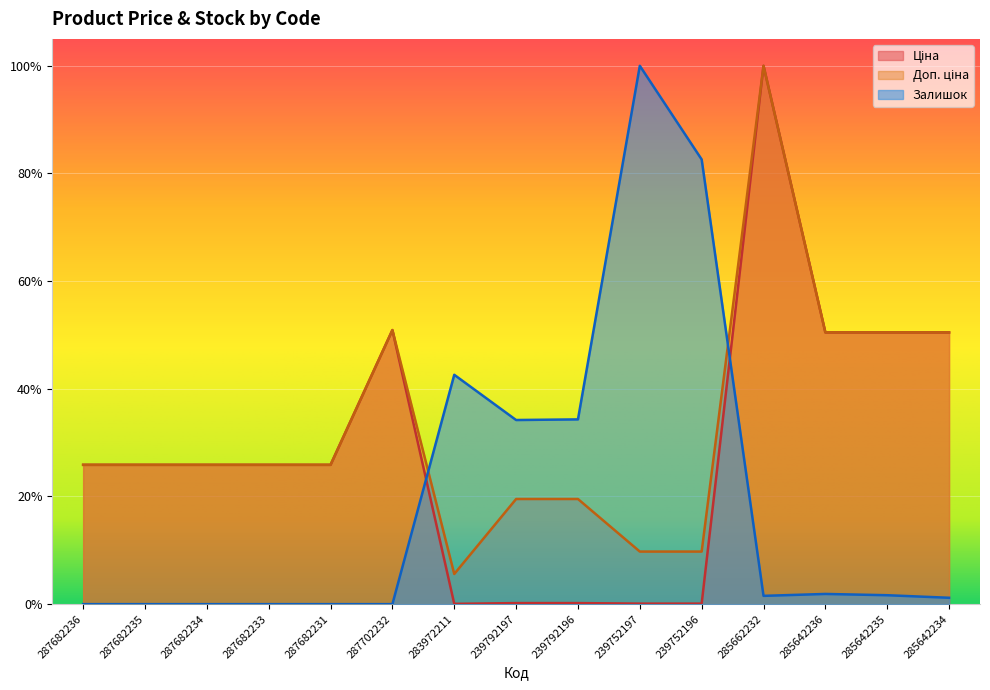

What value does the Доп. ціна series have at 239792196?

0.2